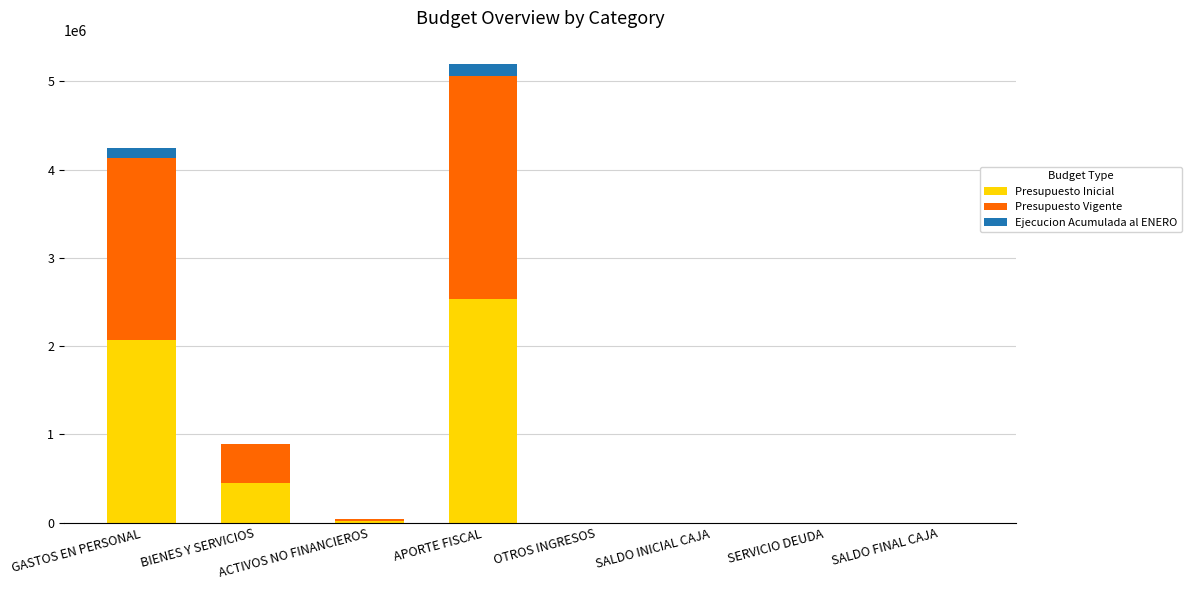

Which category has the highest value in the Presupuesto Inicial series?

APORTE FISCAL